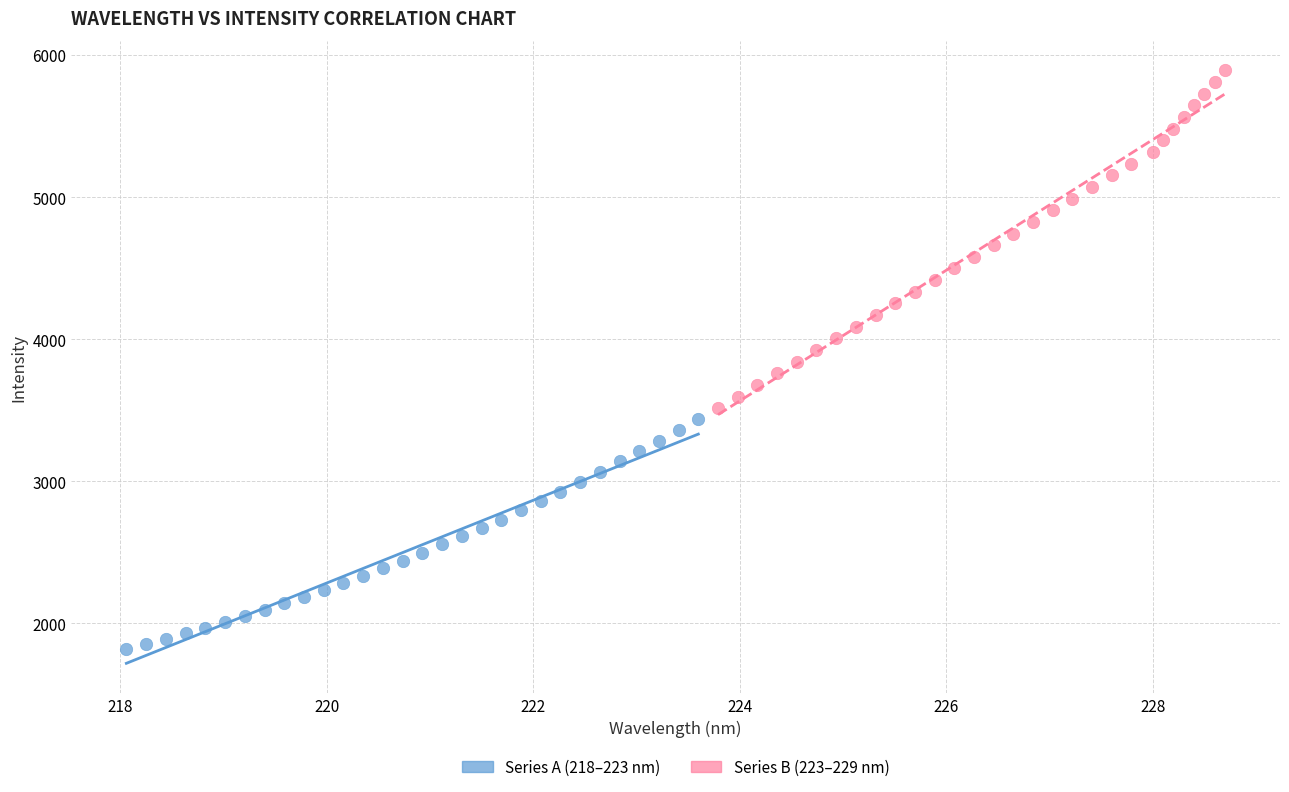

What are all the series names shown in the legend?

Series A (218–223 nm), Series B (223–229 nm)